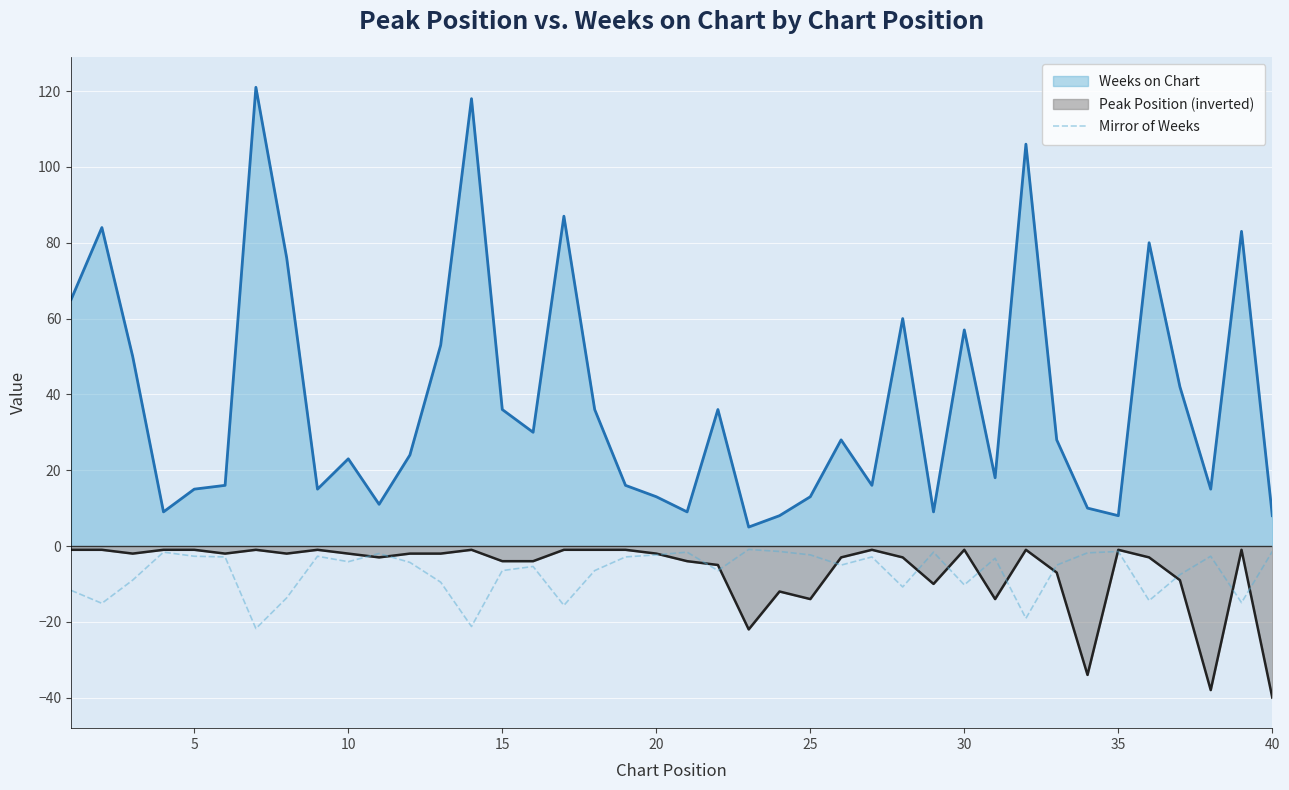

Reading right to left, extract all data points from this chart.

-1.4	-14.9	-2.7	-7.6	-14.4	-1.4	-1.8	-5.0	-19.1	-3.2	-10.3	-1.6	-10.8	-2.9	-5.0	-2.3	-1.4	-0.9	-6.5	-1.6	-2.3	-2.9	-6.5	-15.7	-5.4	-6.5	-21.2	-9.5	-4.3	-2.0	-4.1	-2.7	-13.7	-21.8	-2.9	-2.7	-1.6	-9.0	-15.1	-11.7